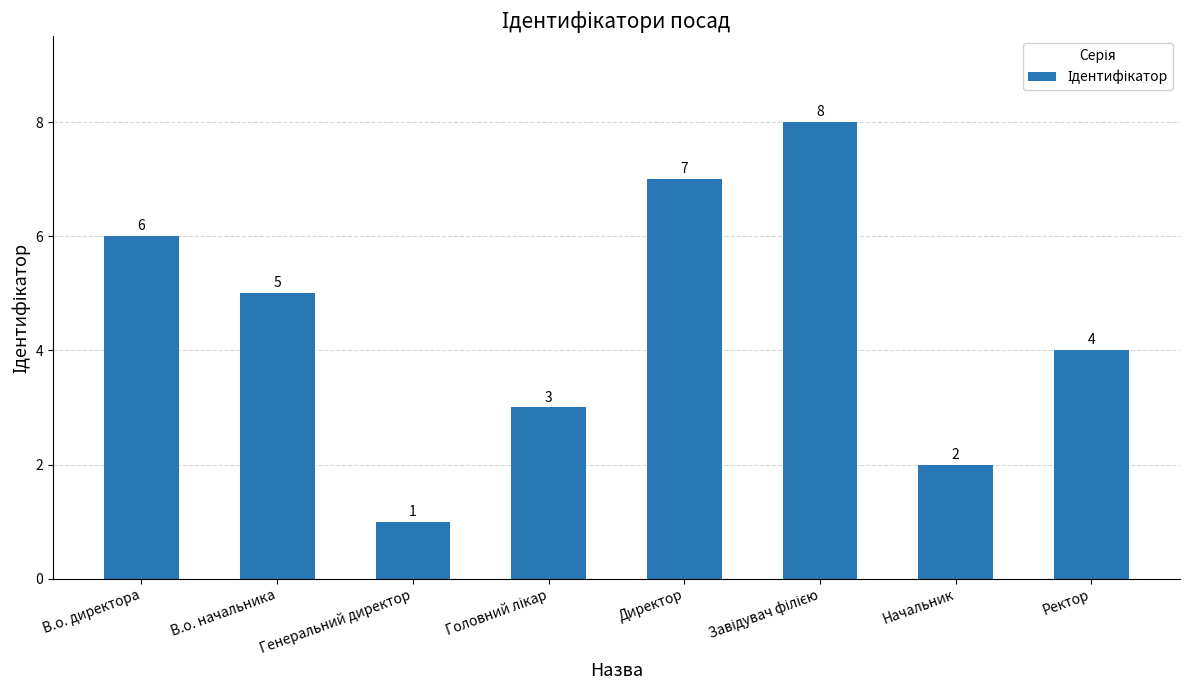

How many data points are less than 5?

4